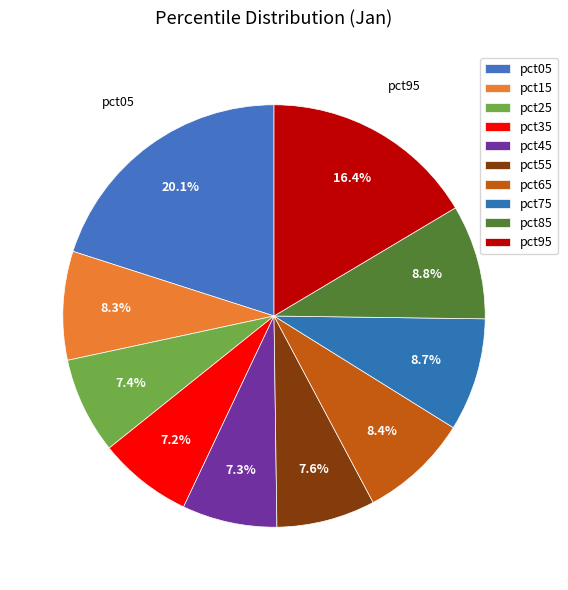

Which slice is the smallest?

pct35